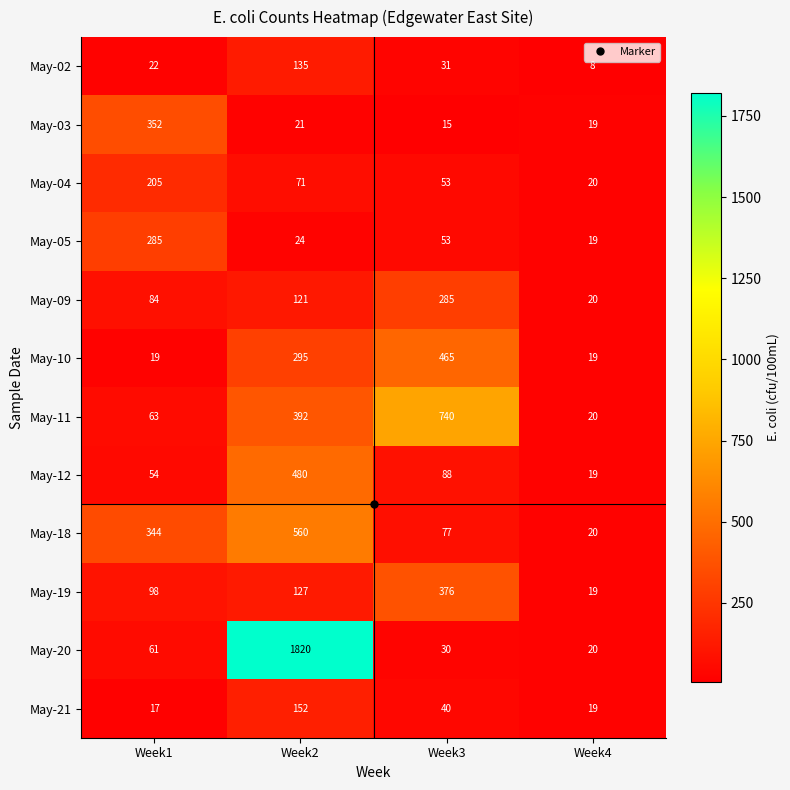

At Week2, list the series in order from largest to smallest.

May-20, May-18, May-12, May-11, May-10, May-21, May-02, May-19, May-09, May-04, May-05, May-03